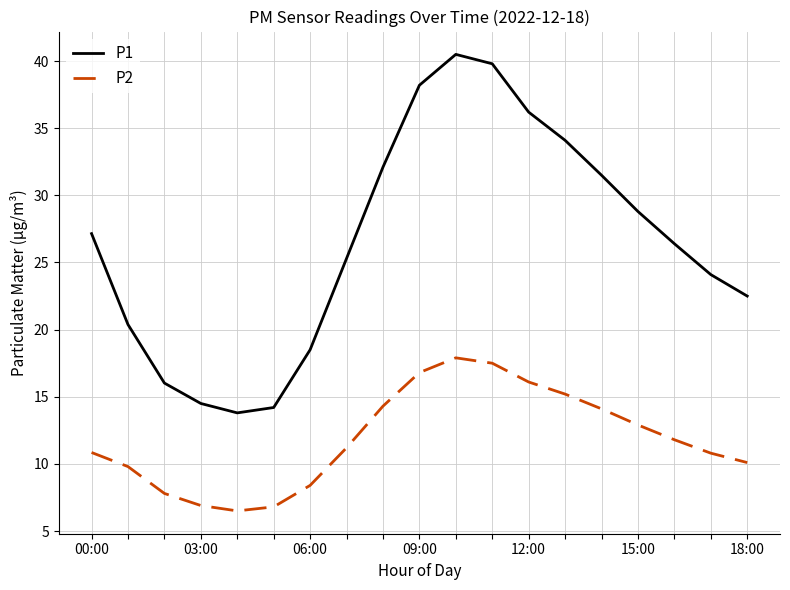

Which series has the widest spread of values?

P1